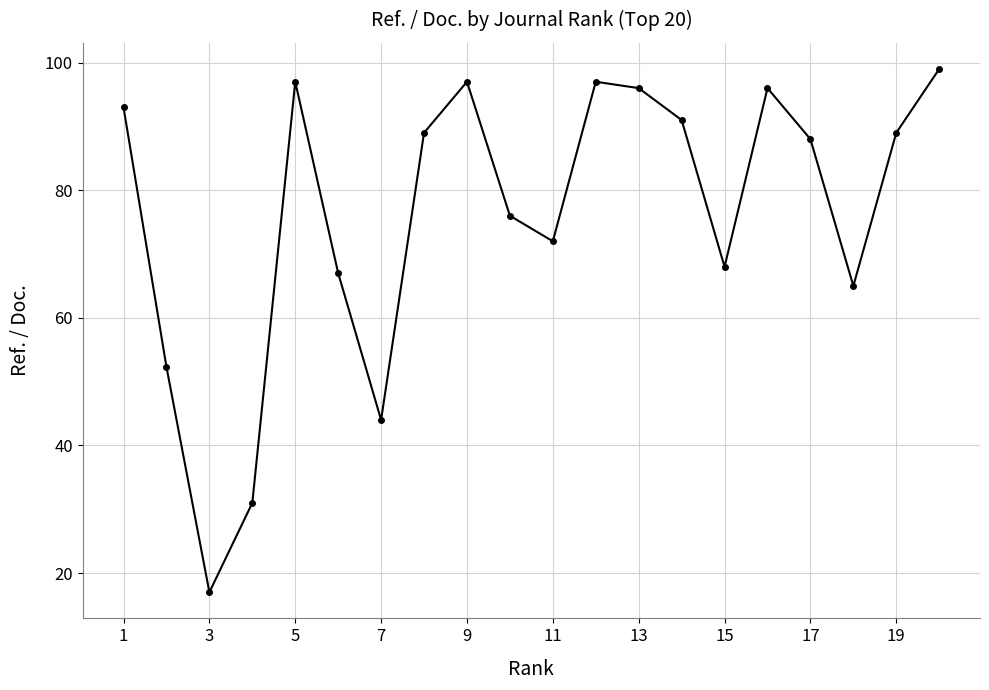

What is the value of the 6th point from the left?

67.0